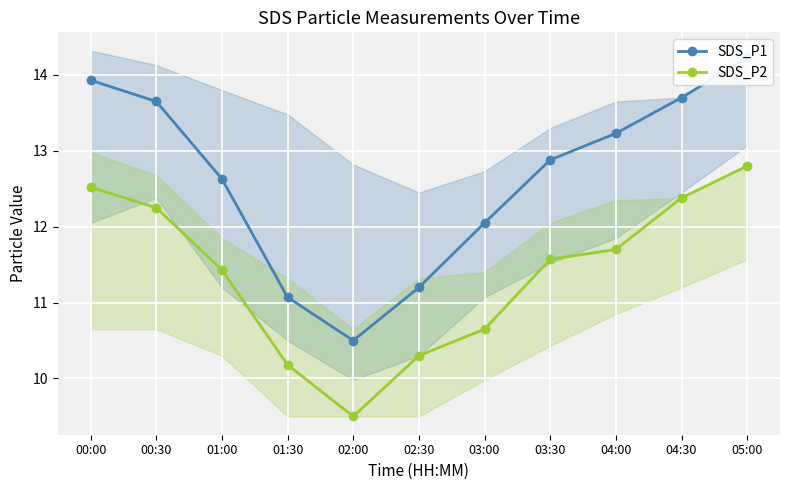

Rank the series by their maximum value, from lowest to highest.

SDS_P2, SDS_P1